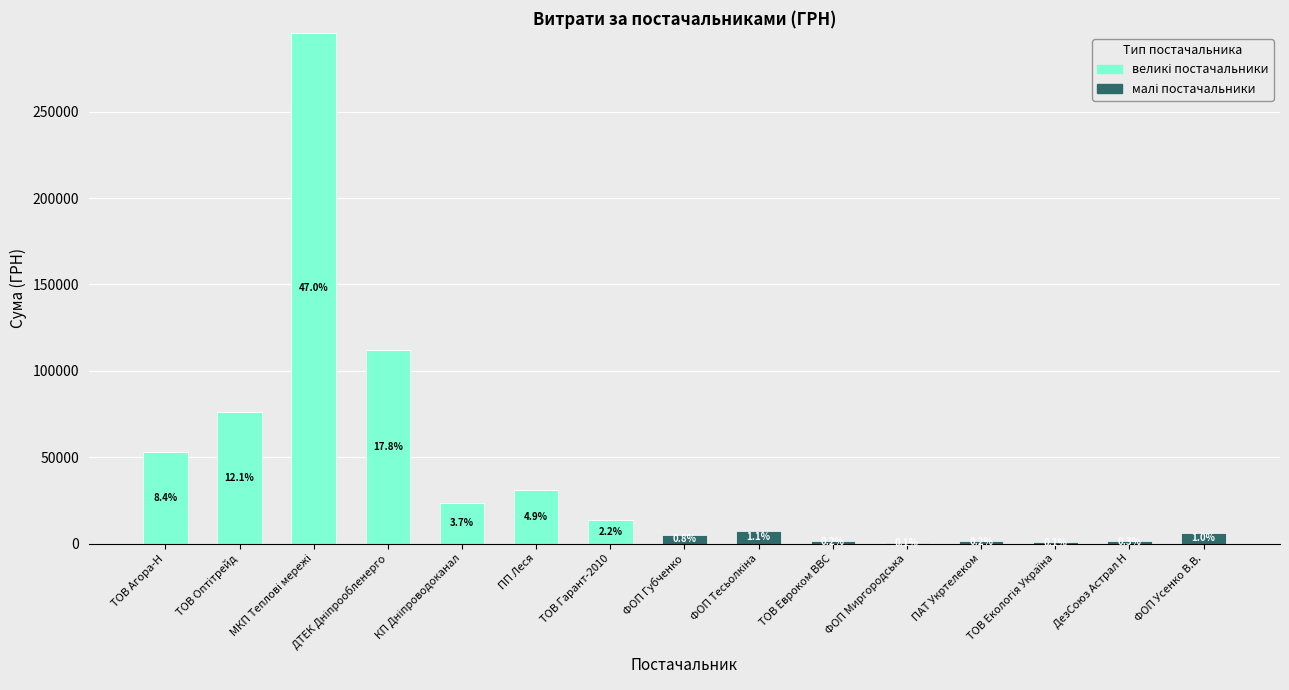

Where does the малі постачальники series first go above 567?

ФОП Губченко